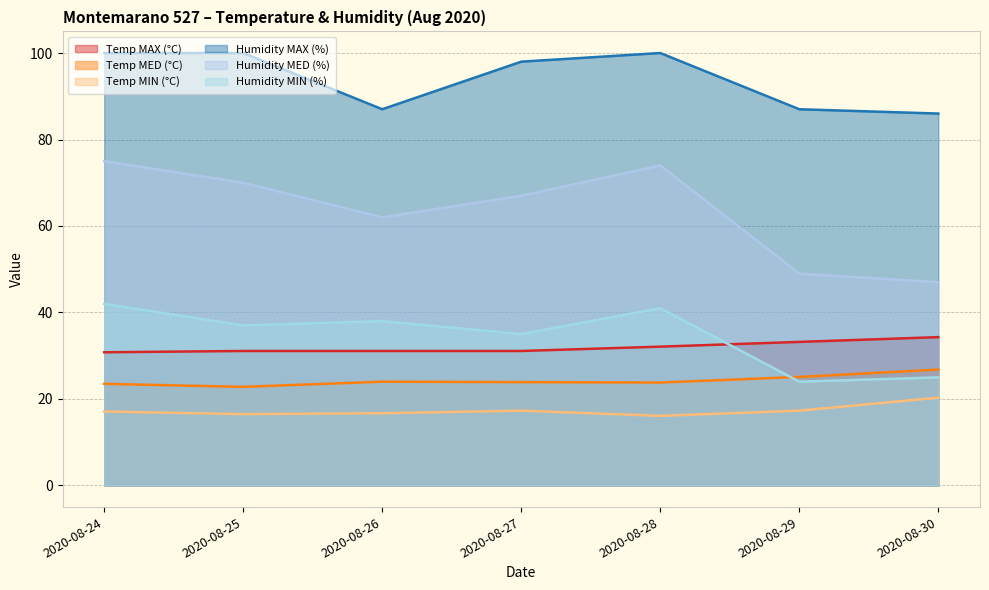

What are all the series names shown in the legend?

Temp MAX (°C), Temp MED (°C), Temp MIN (°C), Humidity MAX (%), Humidity MED (%), Humidity MIN (%)